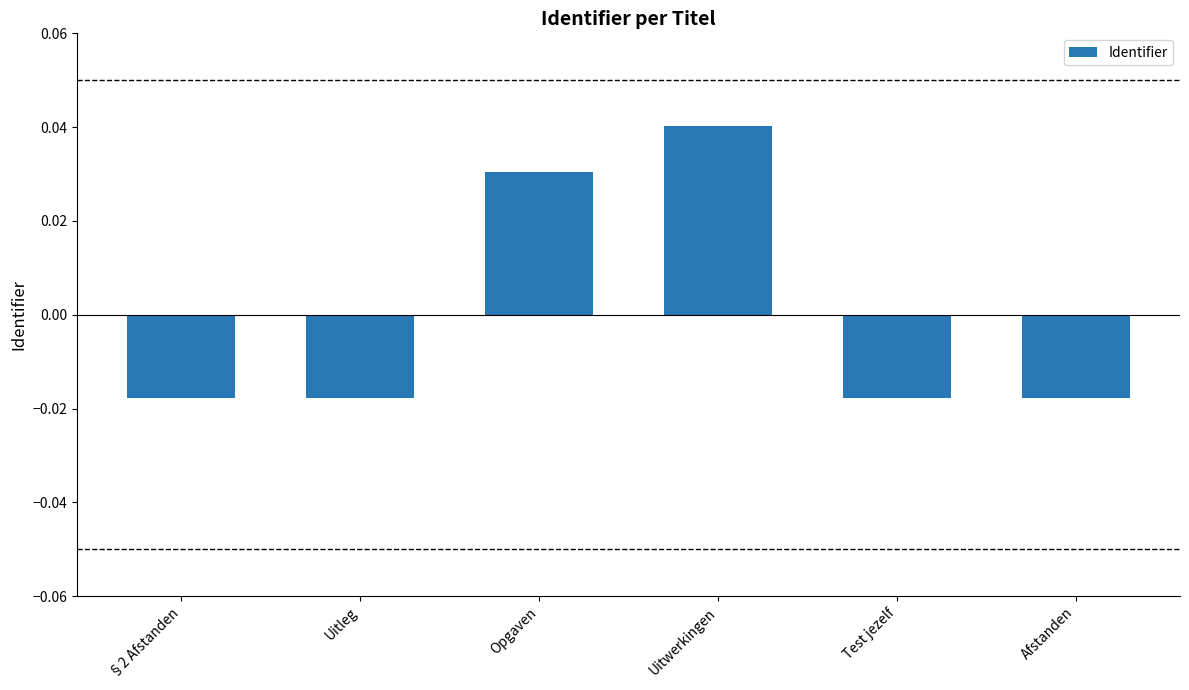

Between Uitwerkingen and Afstanden, which is larger?

Uitwerkingen